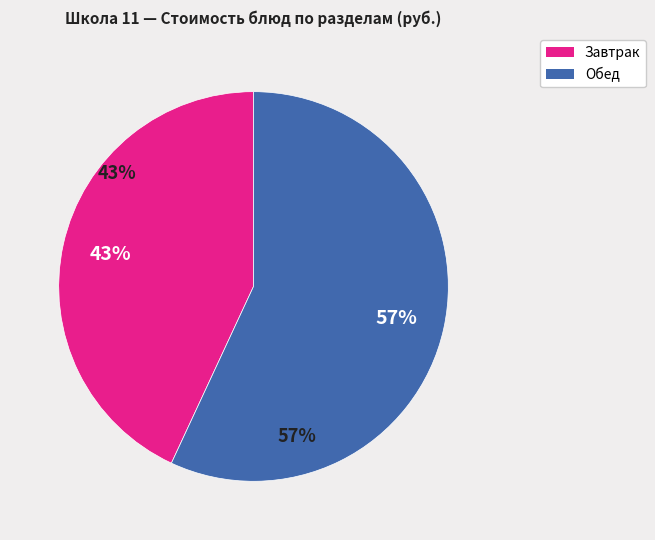

Is there a majority slice in this chart?

Yes